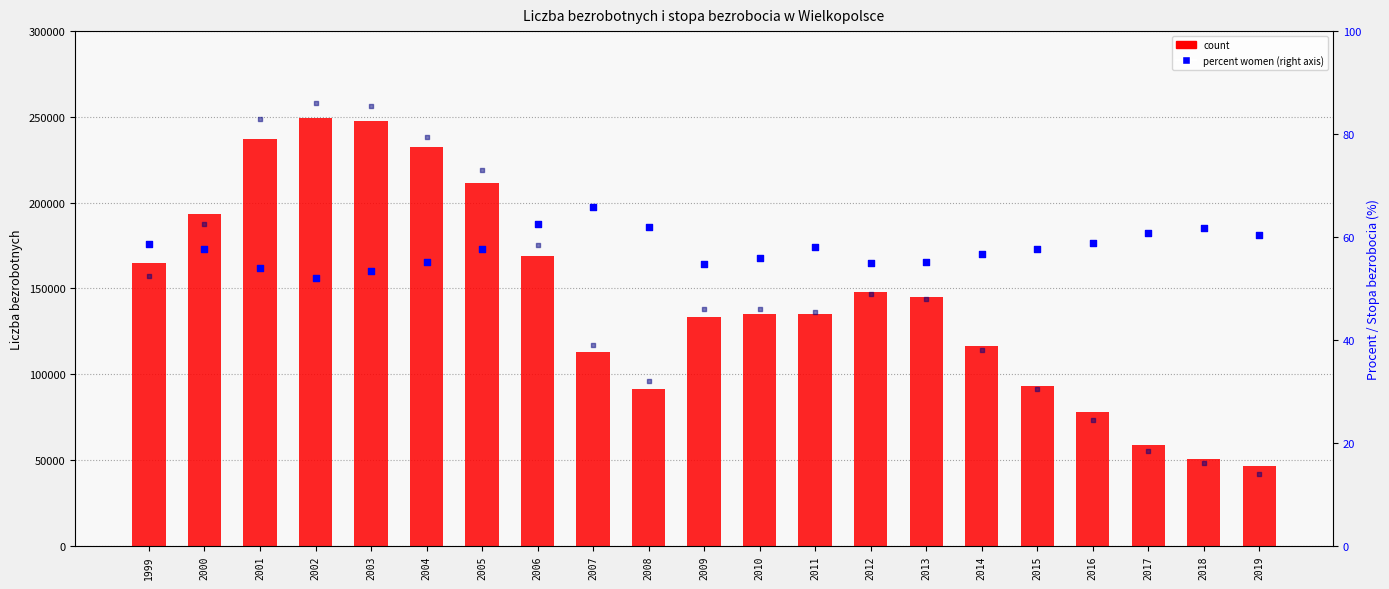

Which series has the widest spread of Y values?

count